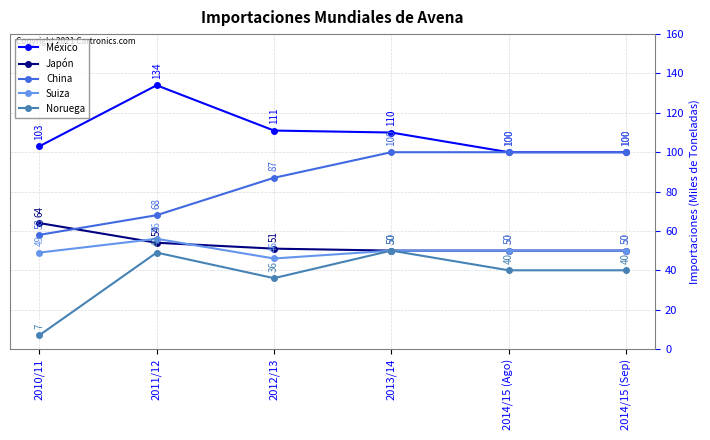

How many lines are shown in the chart?

5